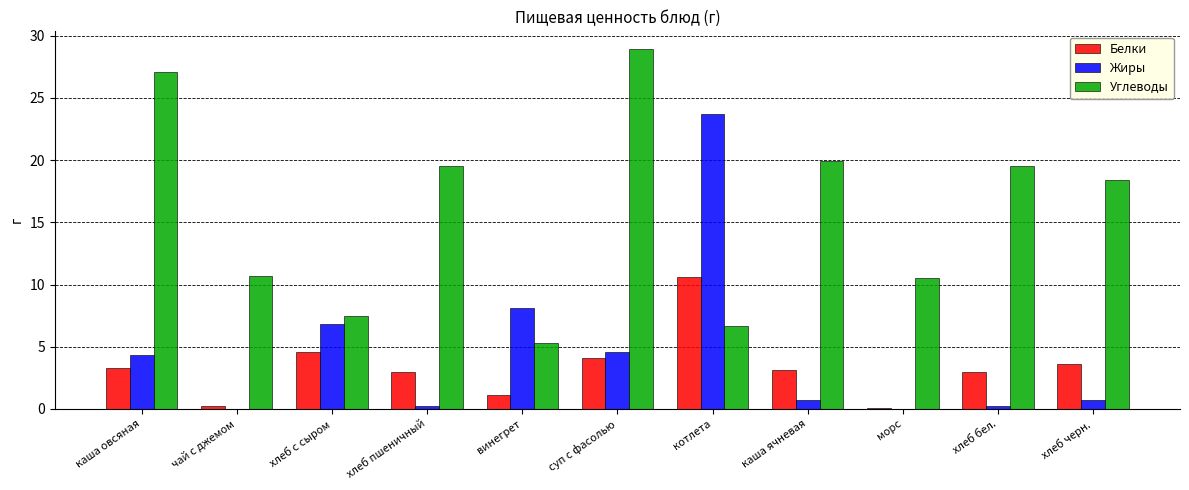

The value of Углеводы at котлета is 6.7. True or false?

True